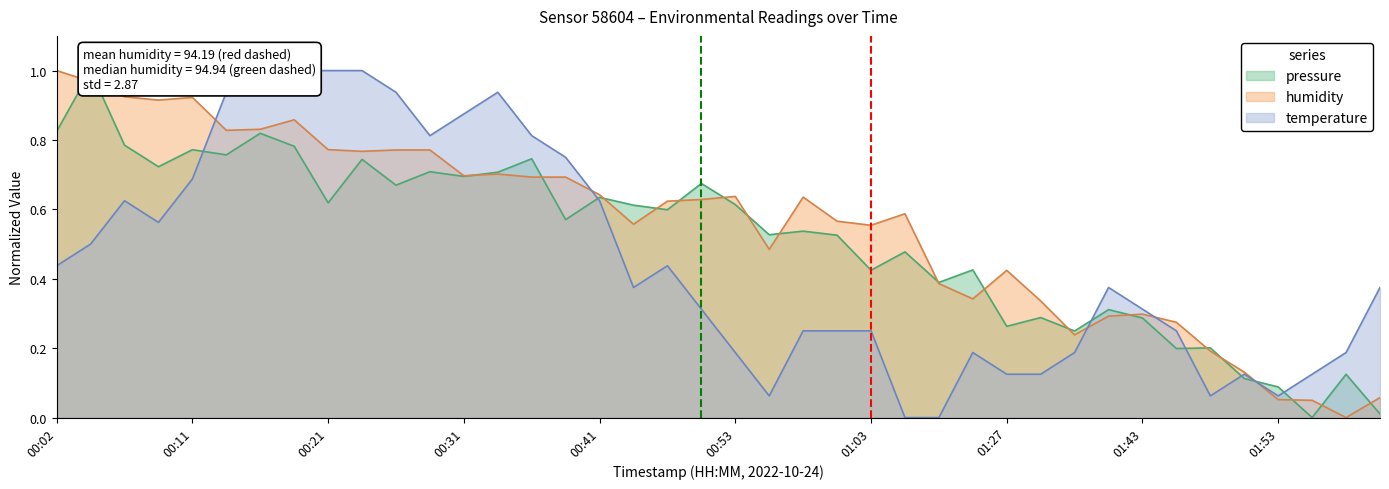

How many interior local valleys does the temperature series have?

6